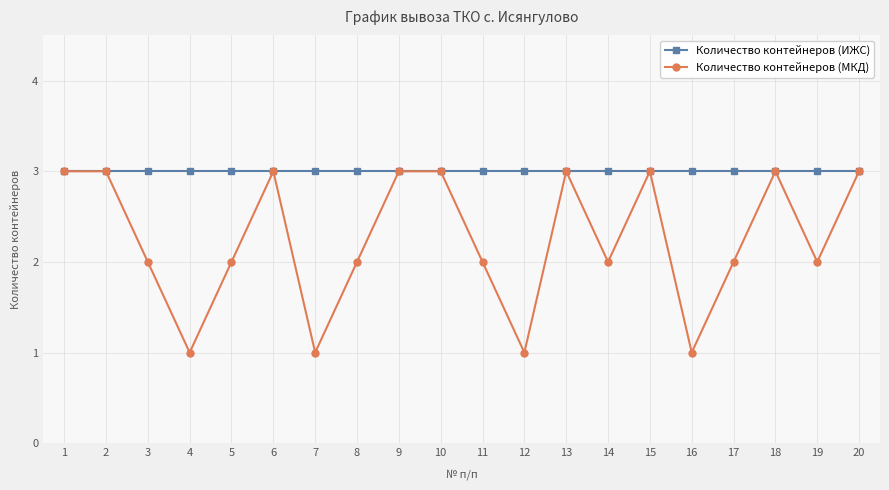

Is it true that Количество контейнеров (МКД) equals 2 at 3?

True